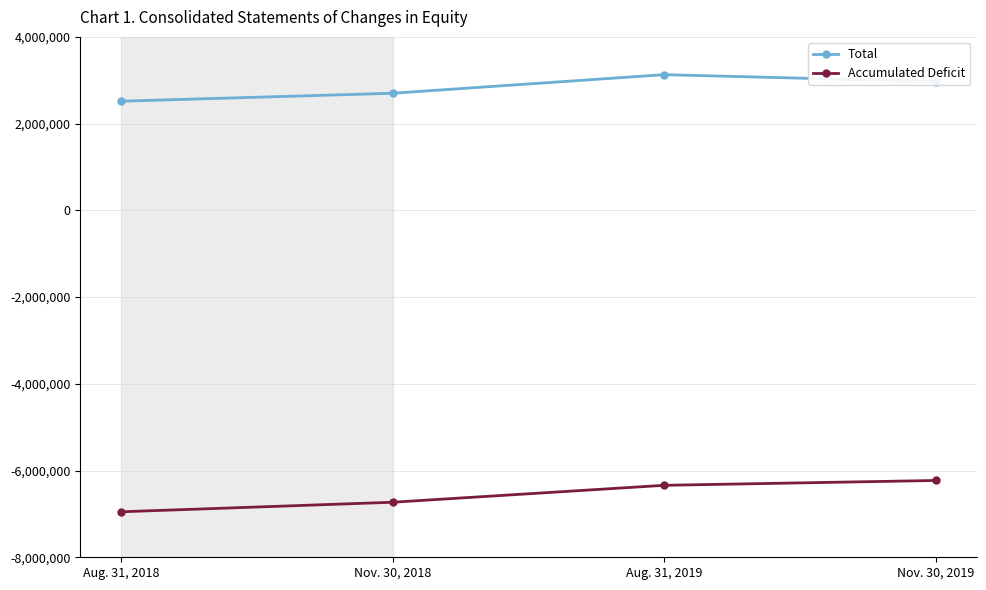

The Total series shows 1908452 at Aug. 31, 2019. True or false?

False